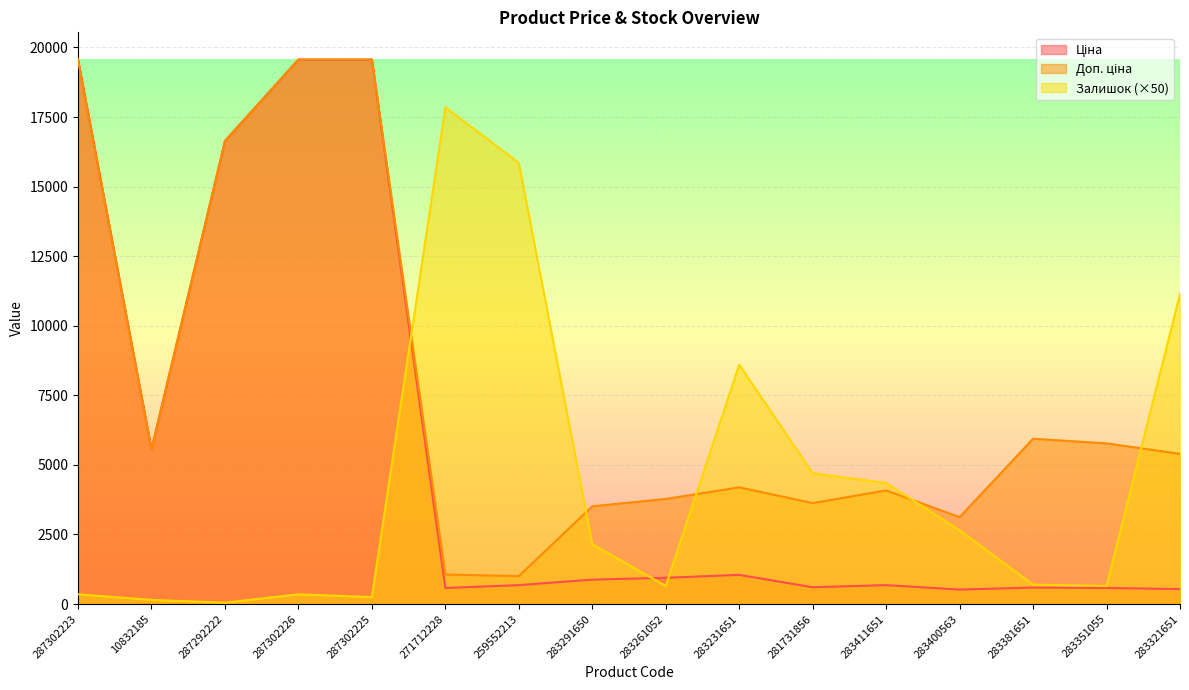

What is the average value of the Залишок series?

4403.1